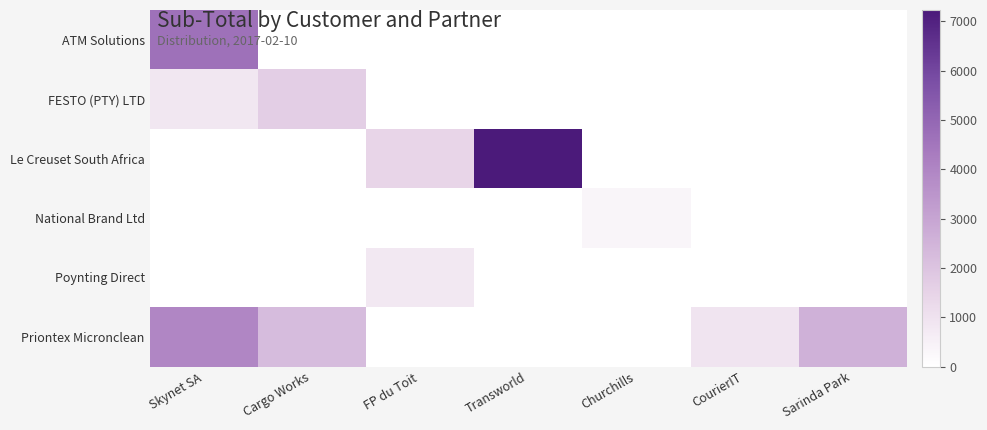

How many data points does each series have?

7